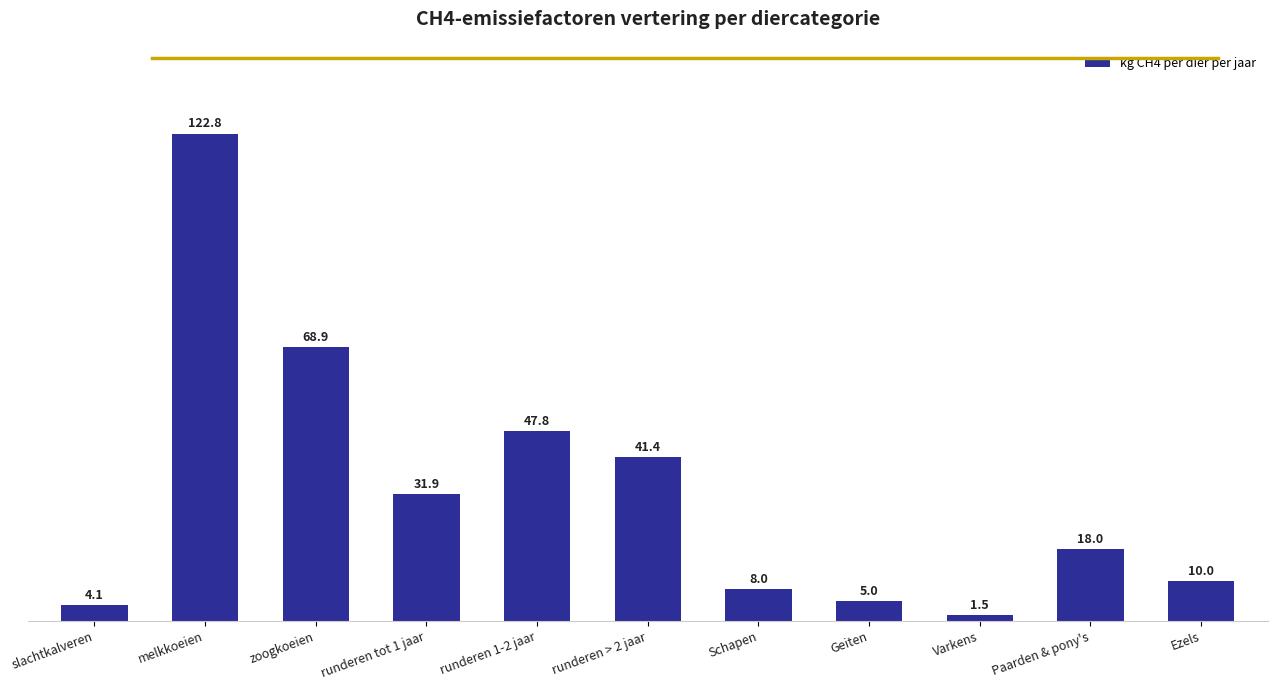

What is the value of the 5th bar from the left?

47.8